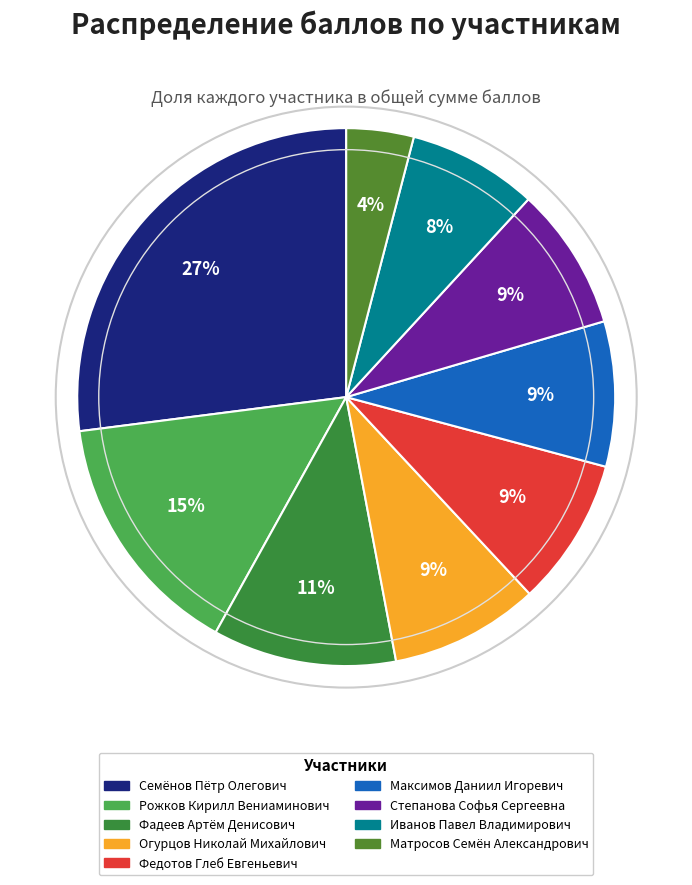

What is the total percentage of Федотов Глеб Евгеньевич and Максимов Даниил Игоревич?

17.6%